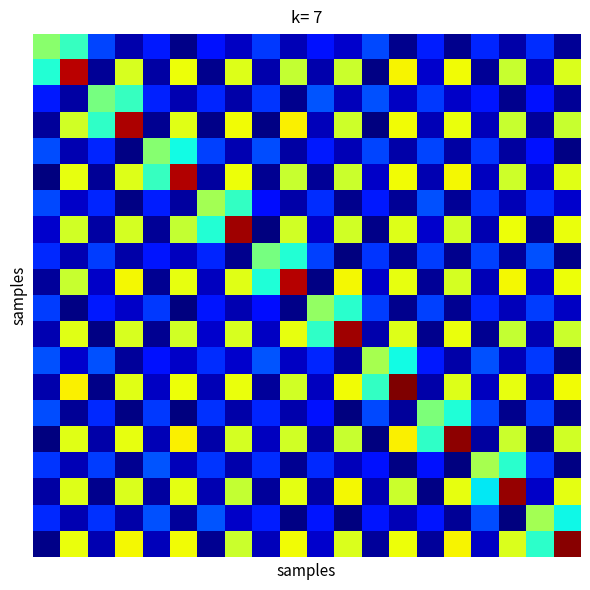

How many distinct data groups are displayed?

20